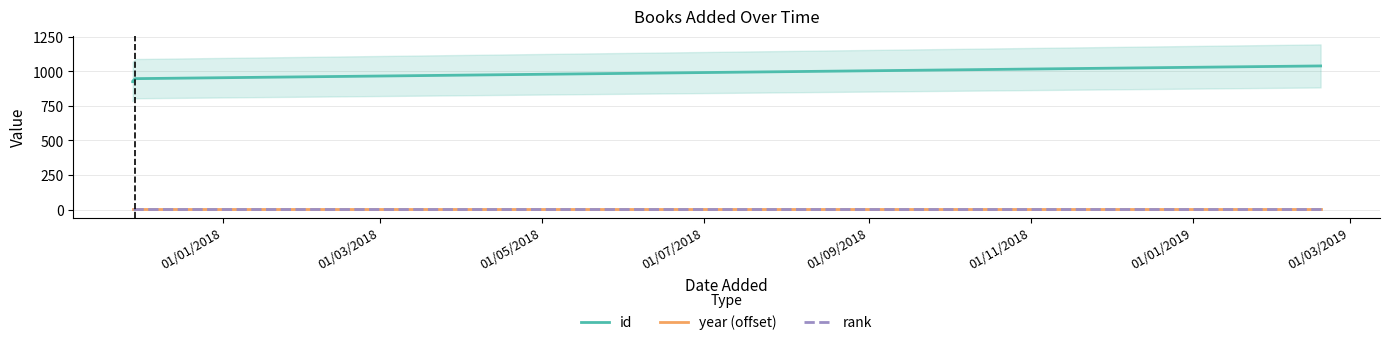

How many lines are shown in the chart?

3